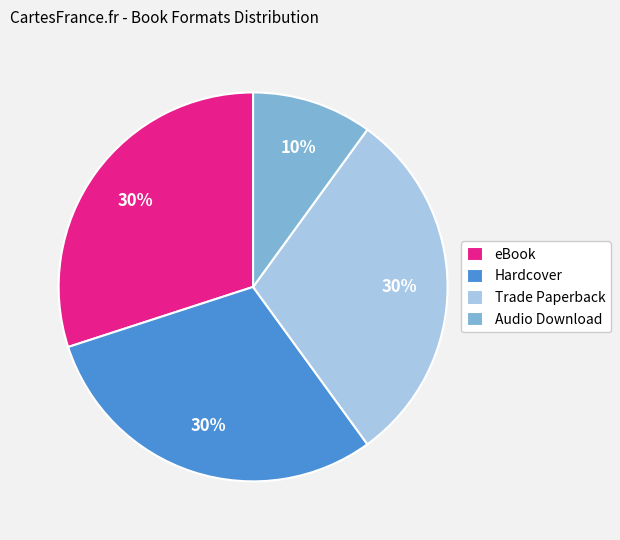

To the nearest percent, what percentage of the pie is Audio Download?

10%